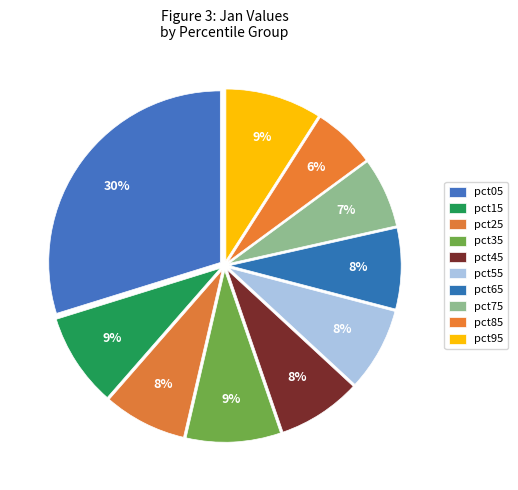

Is pct25 the majority of the pie?

No